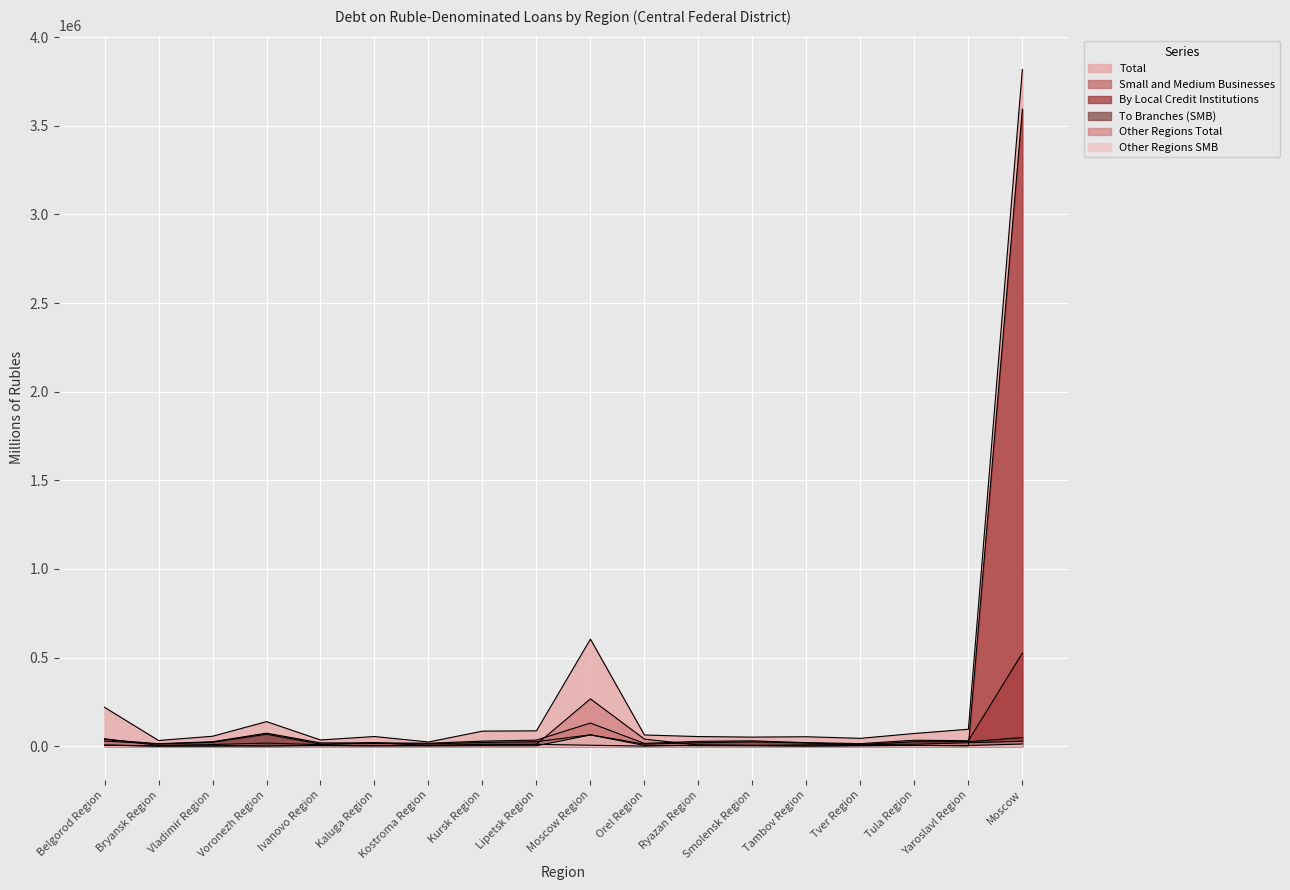

How many data points does each series have?

18